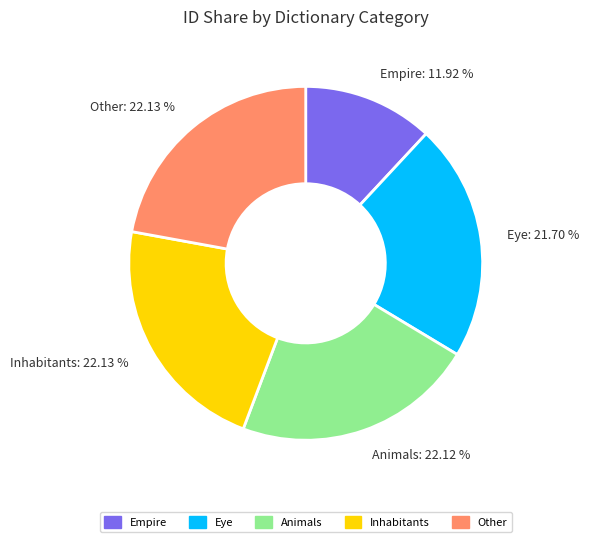

To the nearest percent, what is the difference between the Empire and Inhabitants slice percentages?

10%